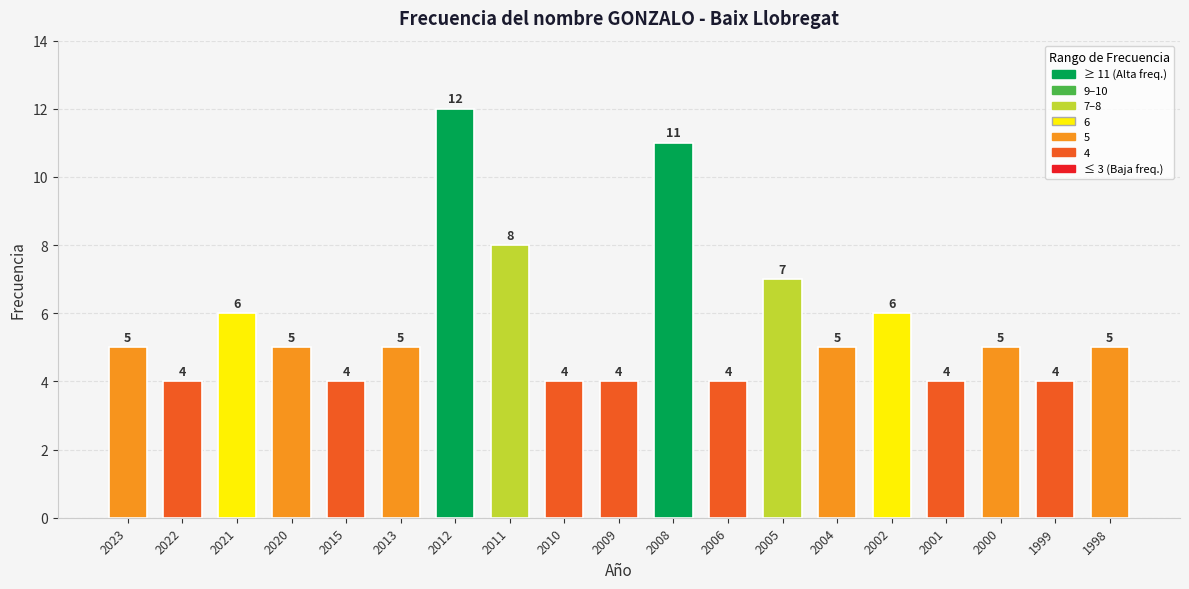

Which has a higher value, 2000 or 2008?

2008